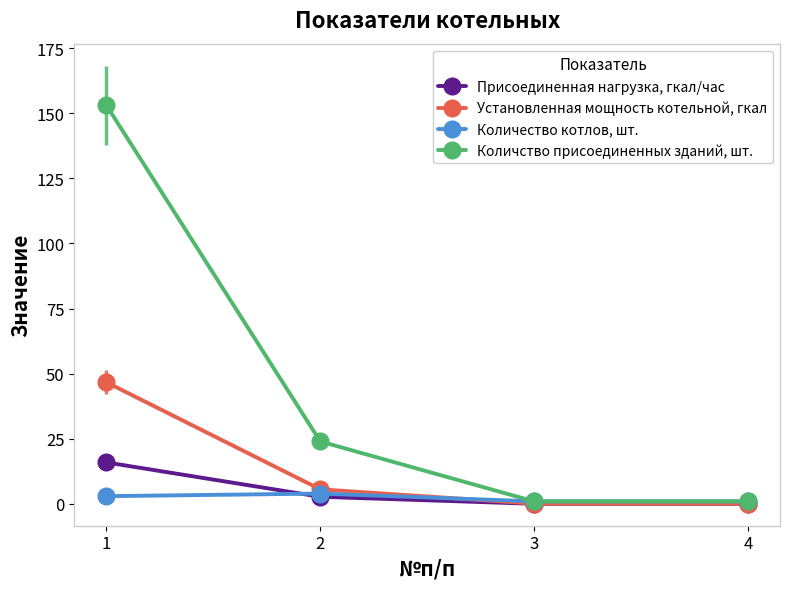

Reading right to left, transcribe all the data shown in this chart.

Присоединенная нагрузка, гкал/час: 0.1	0.1	2.8	15.9
Установленная мощность котельной, гкал: 0.1	0.1	5.6	46.7
Количество котлов, шт.: 1.0	1.0	4.0	3.0
Количство присоединенных зданий, шт.: 1.0	1.0	24.0	153.0